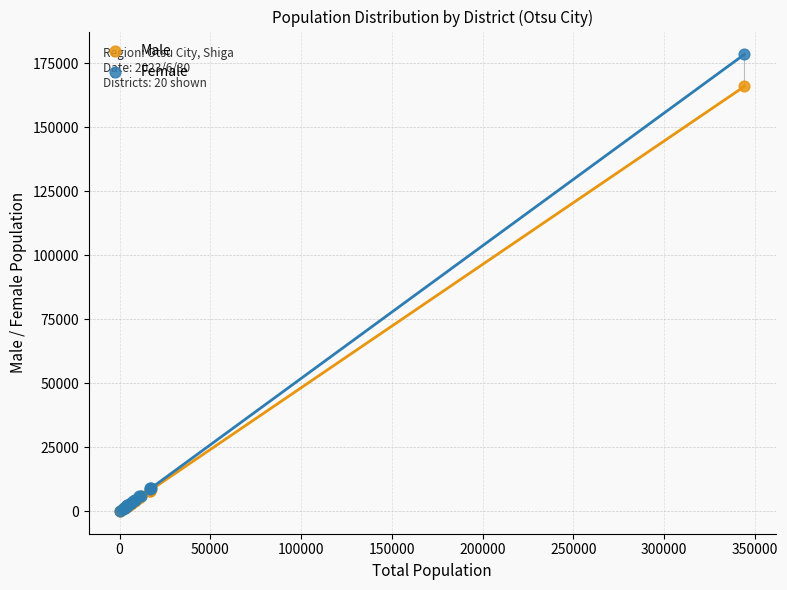

Which series has the widest spread of Y values?

Female